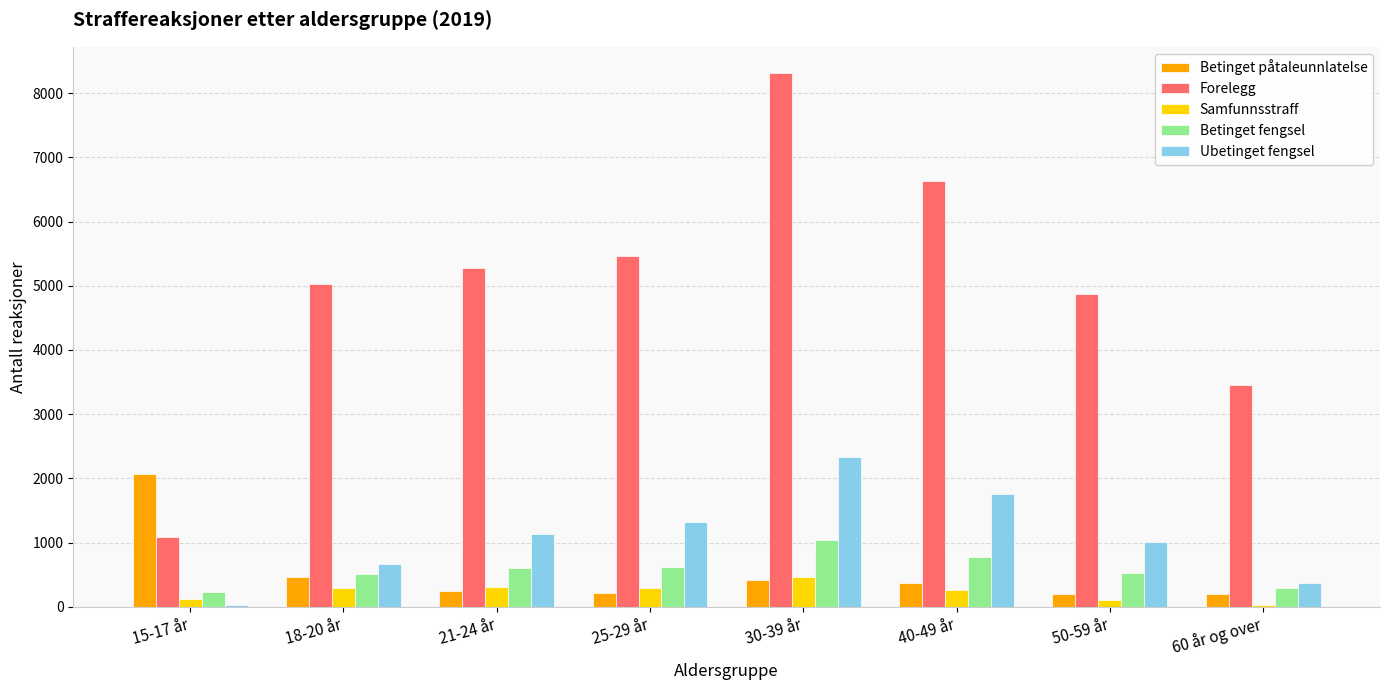

Which series has the largest total across all categories?

Forelegg